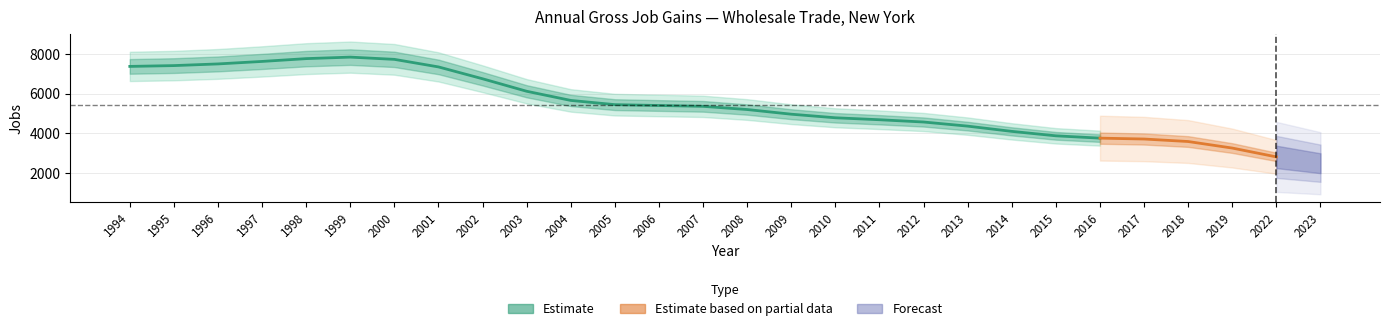

True or false: Expanding establishments and Gross job gains (Total) cross at least once.

False